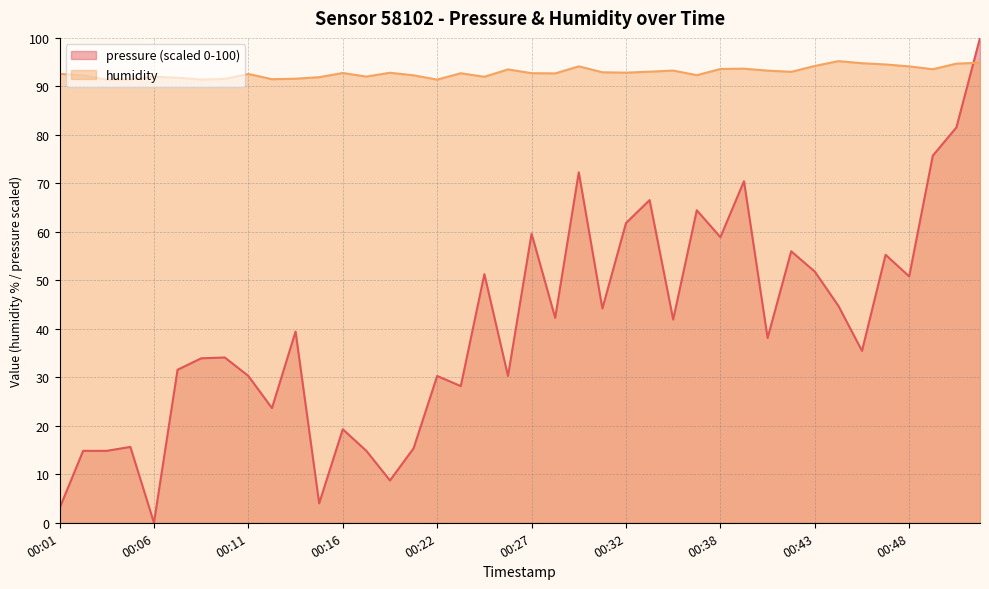

What is the value of the humidity point at the 23rd from the left?

94.1